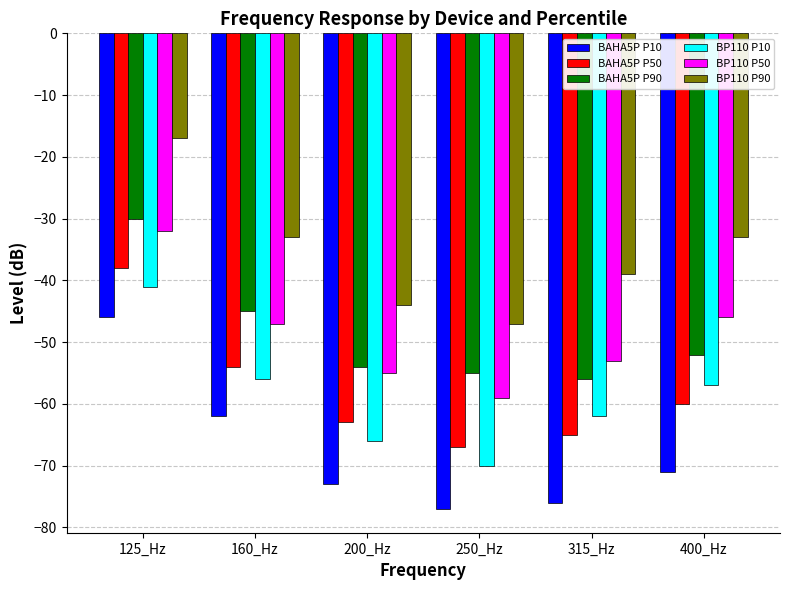

How many groups of bars are there?

6